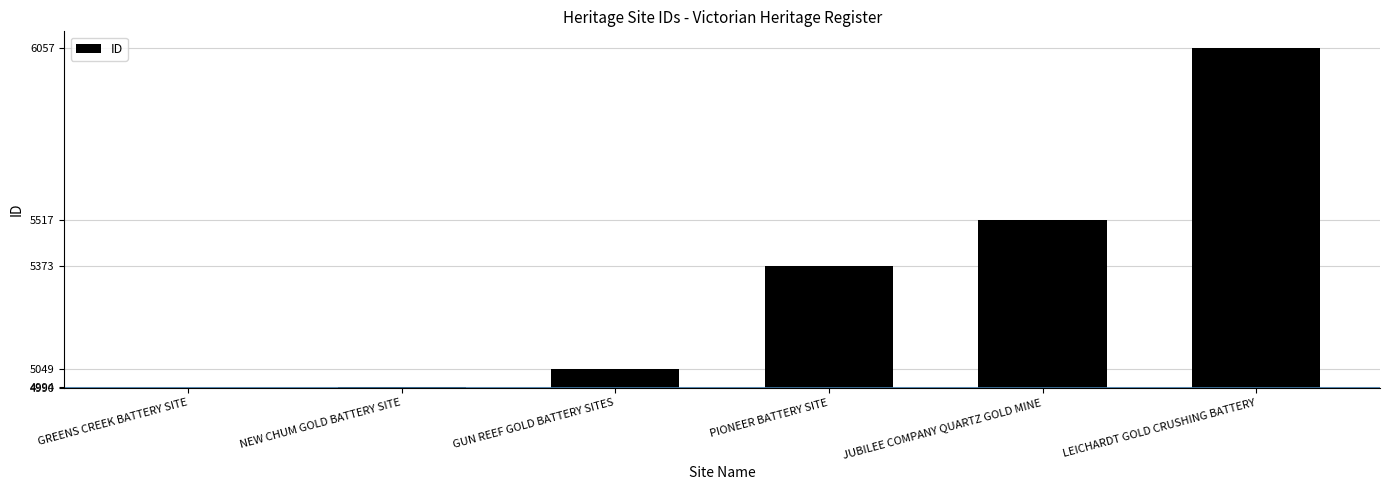

Which label corresponds to the smallest value in the chart?

GREENS CREEK BATTERY SITE